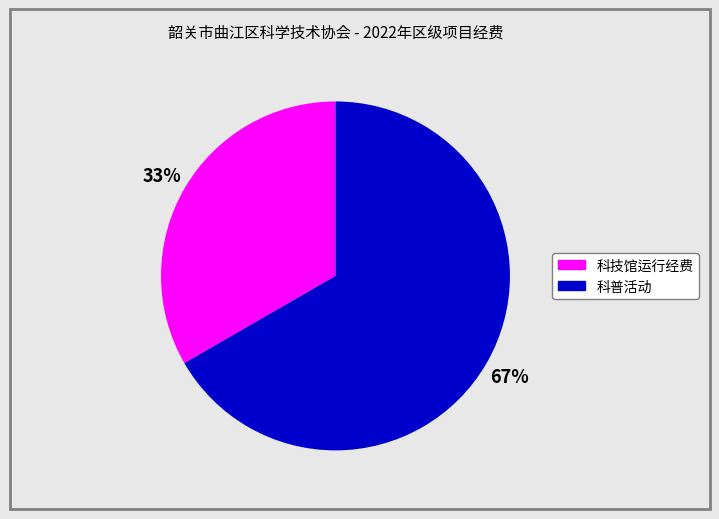

To the nearest percent, what portion does 科技馆运行经费 represent?

33%